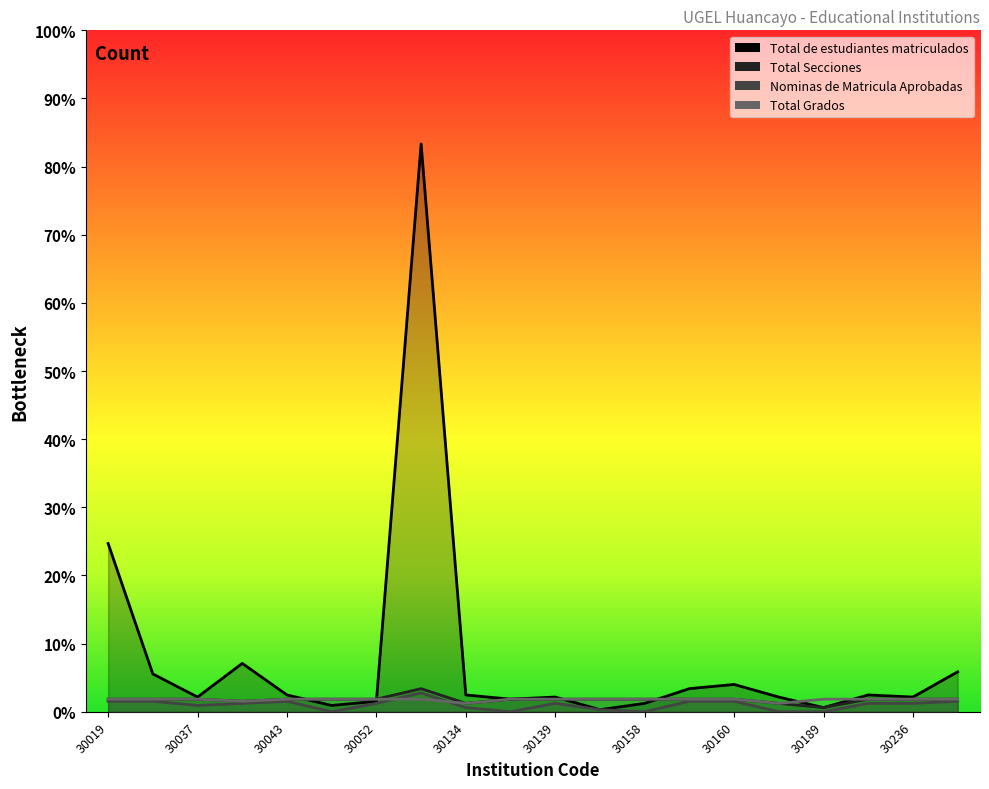

What value does the Total Secciones series have at 30136?

5.6